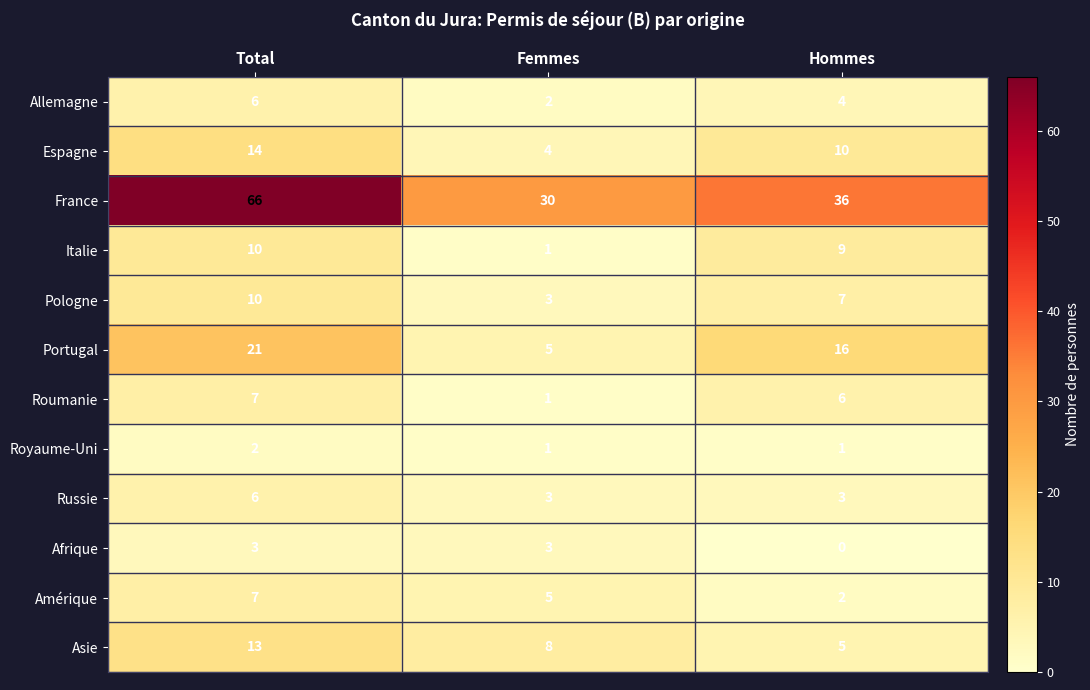

At Hommes, list the series in order from largest to smallest.

France, Portugal, Espagne, Italie, Pologne, Roumanie, Asie, Allemagne, Russie, Amérique, Royaume-Uni, Afrique